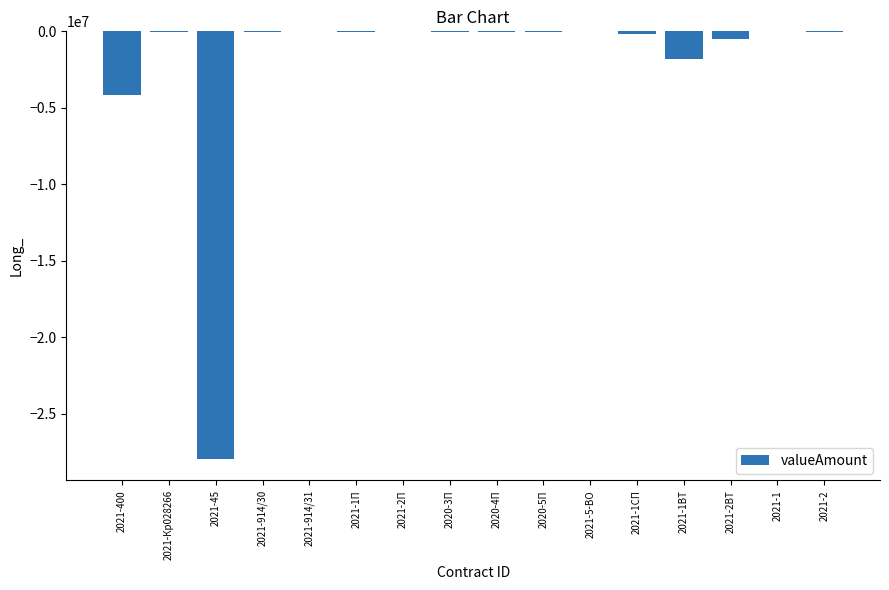

What is the sum of all values?

-34780619.0